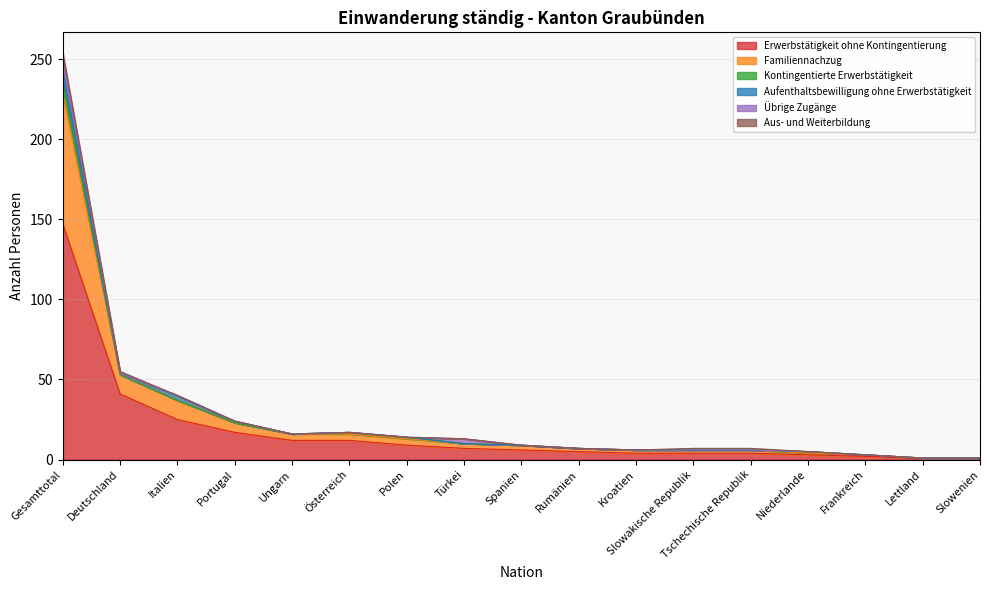

Which series has the largest total across all categories?

Erwerbstätigkeit ohne Kontingentierung